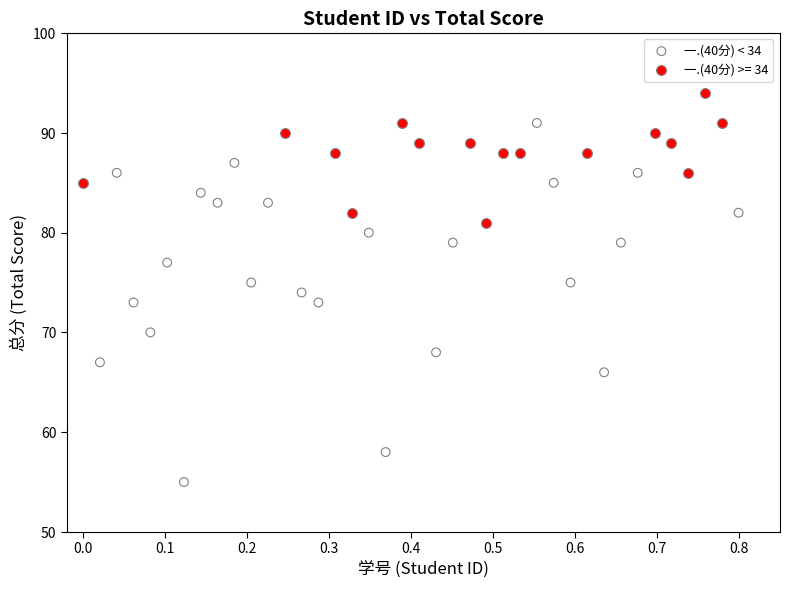

Which series has the largest Y range (max minus min)?

一.(40分) < 34